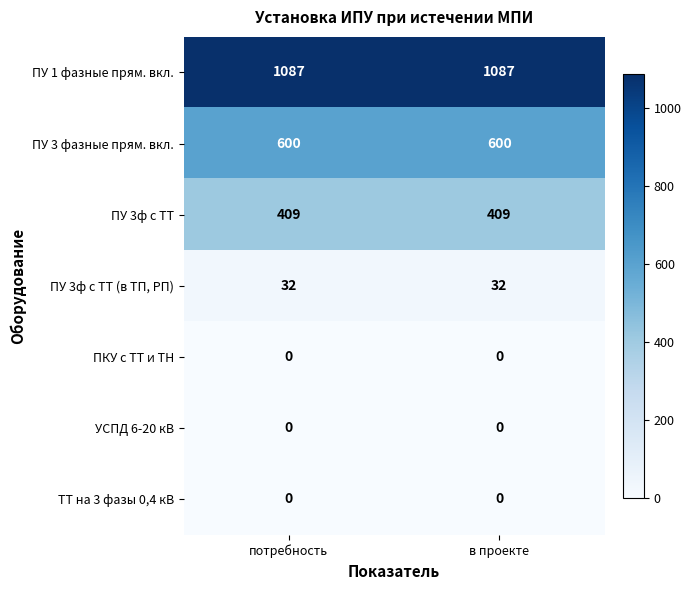

Reading right to left, transcribe all the data shown in this chart.

ПУ 1 фазные прям. вкл.: в проекте=1087	потребность=1087
ПУ 3 фазные прям. вкл.: в проекте=600	потребность=600
ПУ 3ф с ТТ: в проекте=409	потребность=409
ПУ 3ф с ТТ (в ТП, РП): в проекте=32	потребность=32
ПКУ с ТТ и ТН: в проекте=0	потребность=0
УСПД 6-20 кВ: в проекте=0	потребность=0
ТТ на 3 фазы 0,4 кВ: в проекте=0	потребность=0